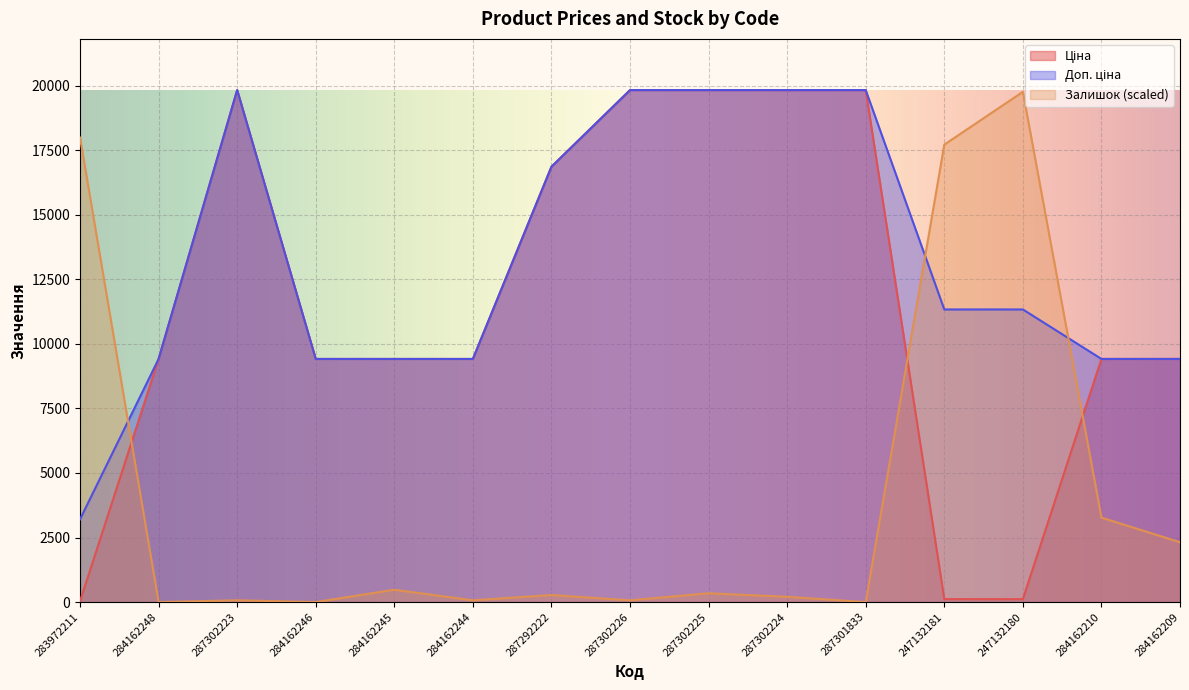

Which series has the largest total across all categories?

Доп. ціна